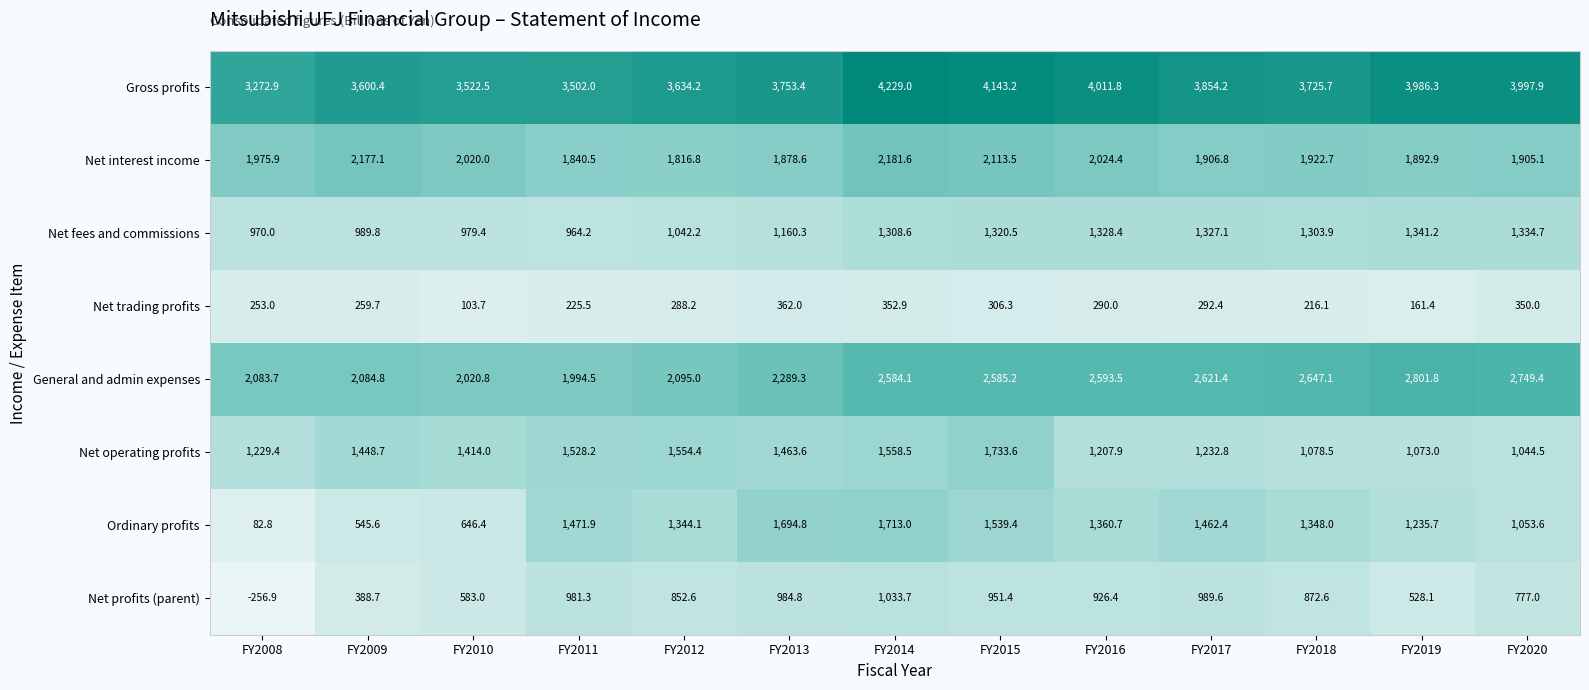

What is the spread (max minus min) of values at FY2016?

3721.8